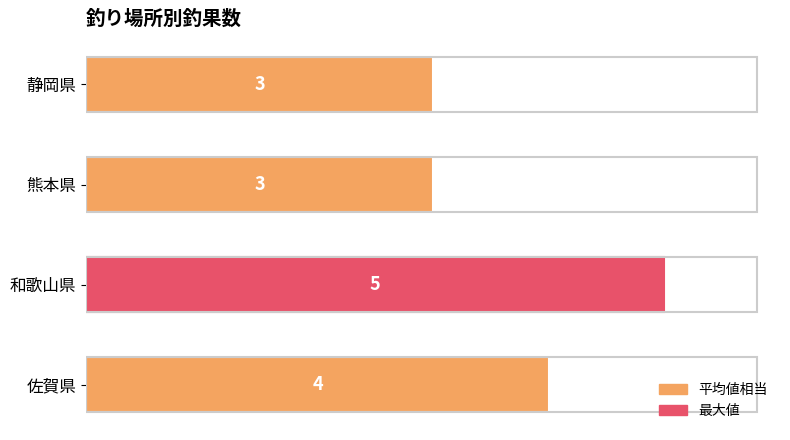

What is the change in value from 静岡県 to 和歌山県?

+2